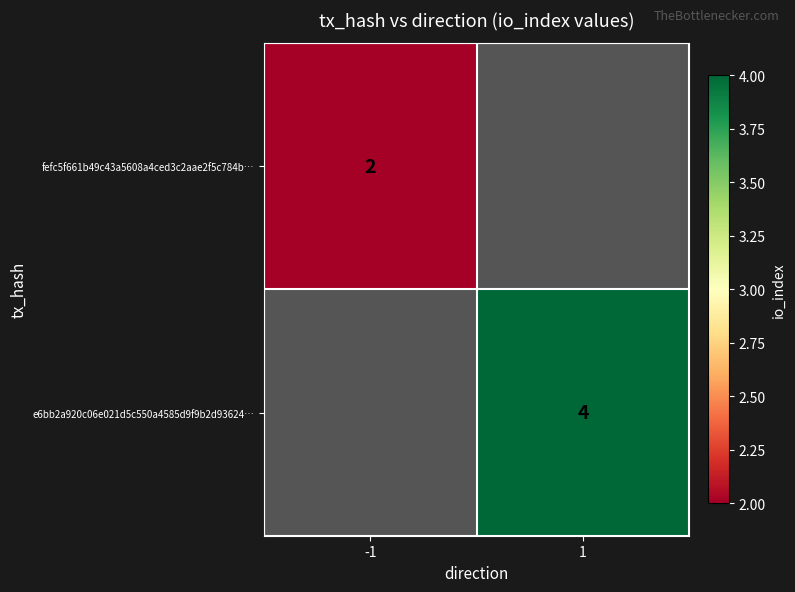

The fefc5f661b49c43a5608a4ced3c2aae2f5c784b… series shows 2 at -1. True or false?

True